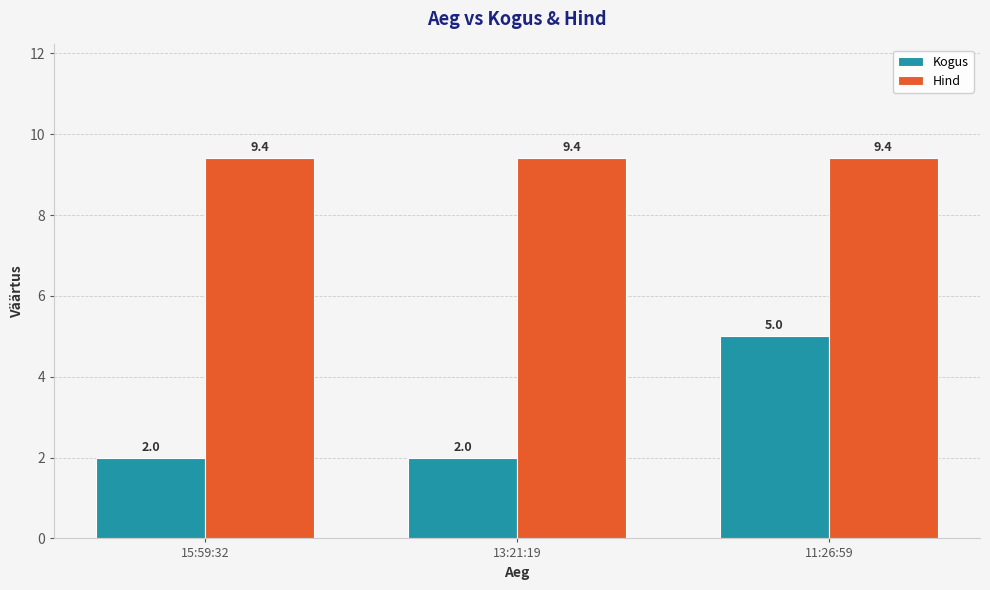

List the series in order of their peak value, highest first.

Hind, Kogus